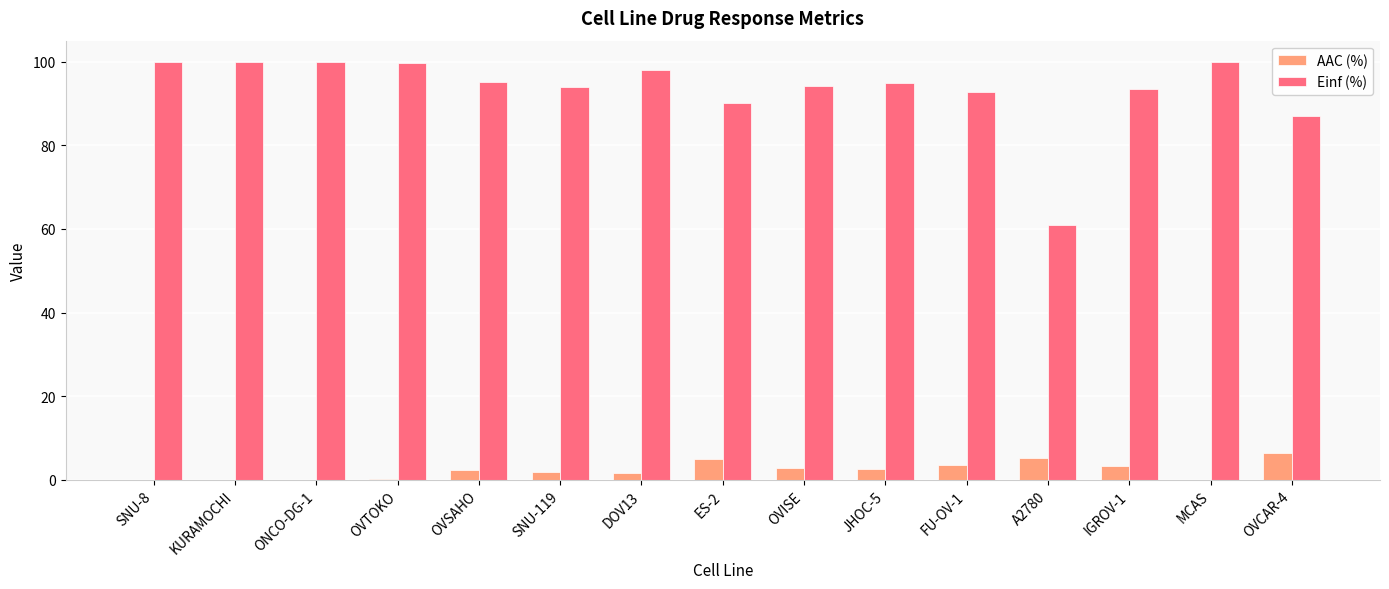

What is the total value across all series at OVSAHO?

97.6